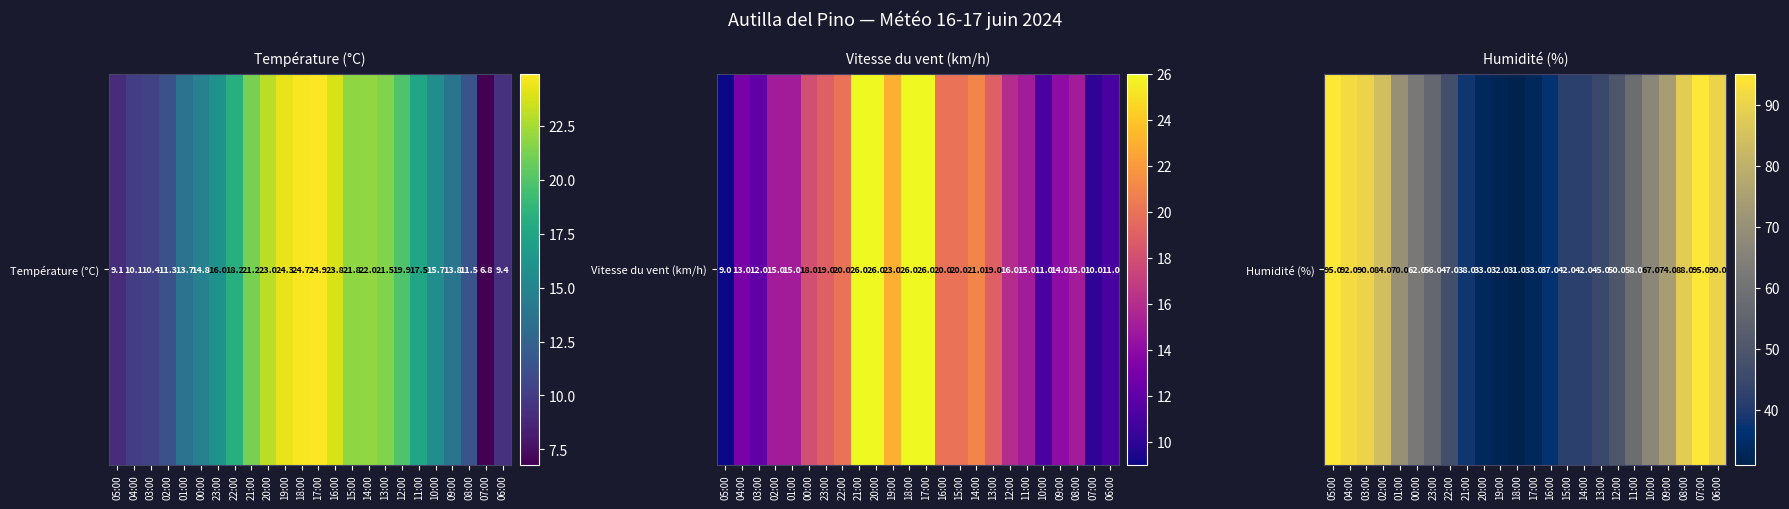

The chart shows a value of 37 at 16:00. True or false?

True